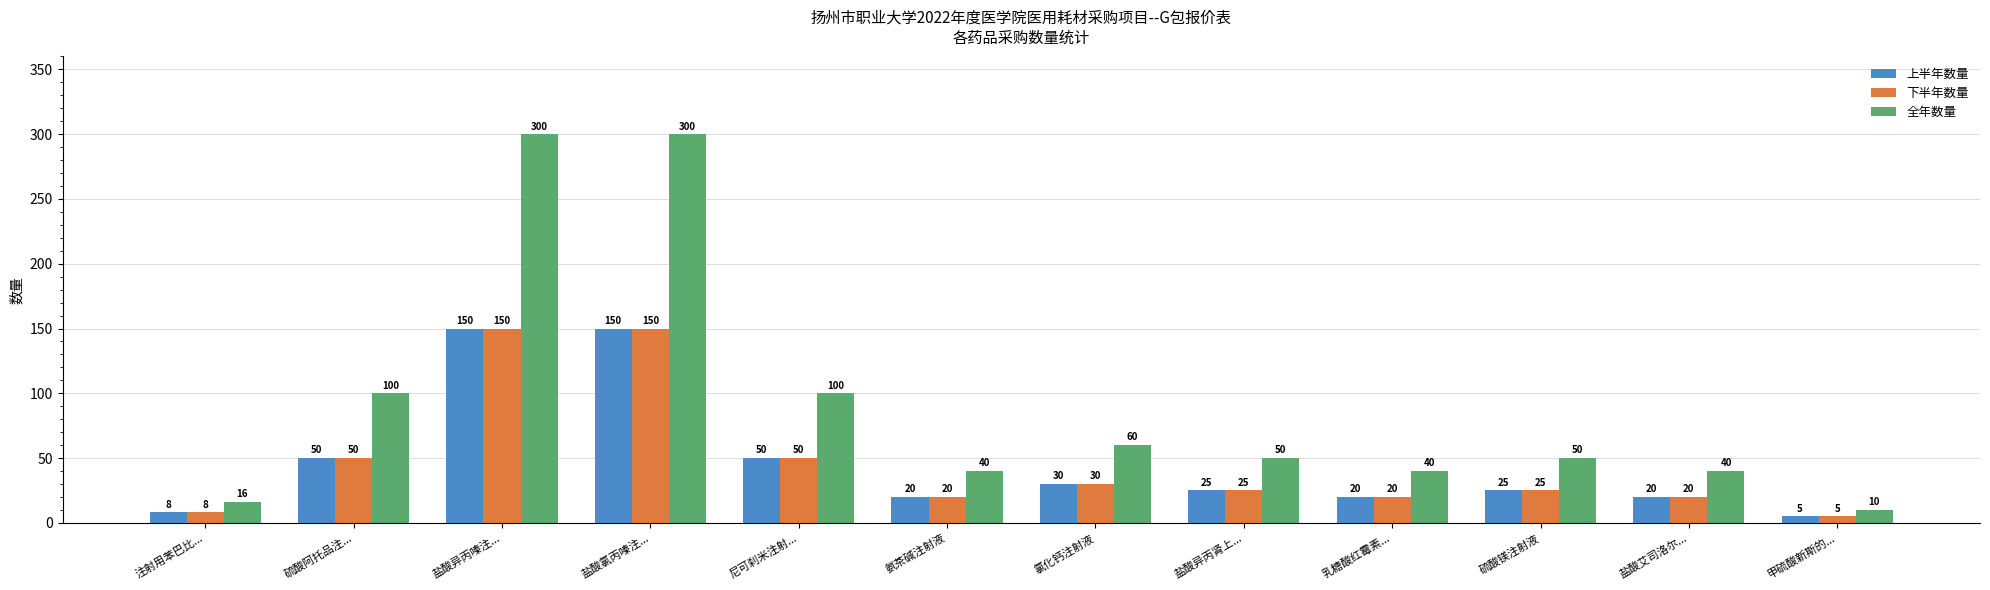

What is the highest value of the 全年数量 series?

300